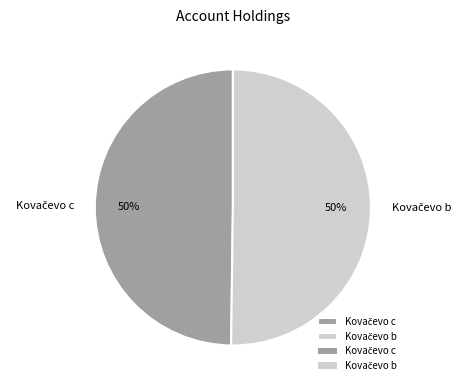

How many segments does this pie chart have?

2